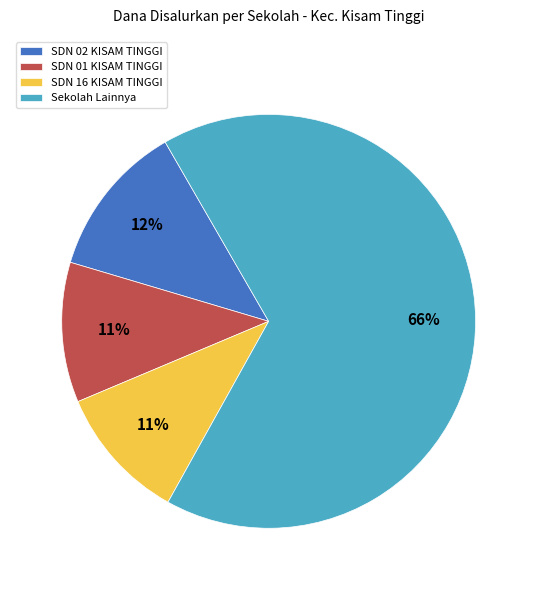

To the nearest percent, what is the difference between the Sekolah Lainnya and SDN 01 KISAM TINGGI slice percentages?

55%